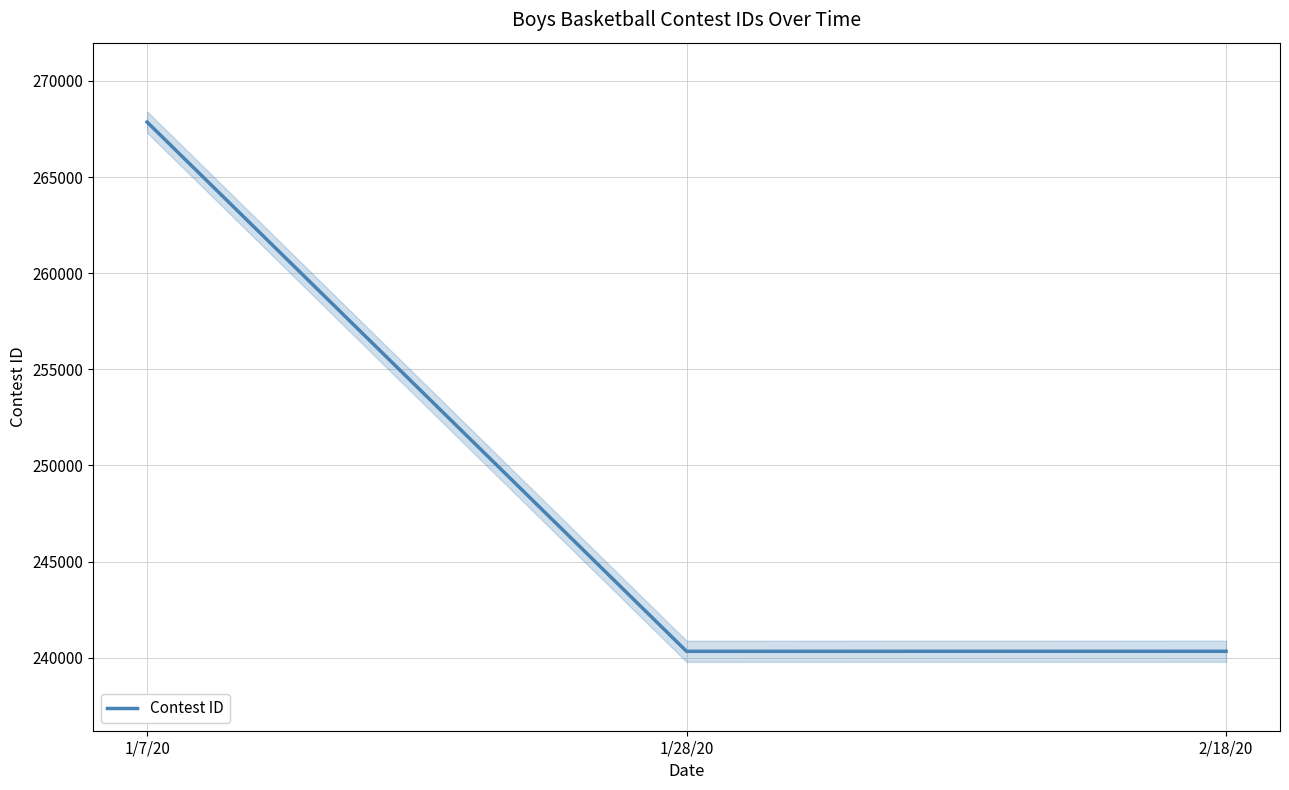

True or false: the data shows 240332 at 1/28/20.

True